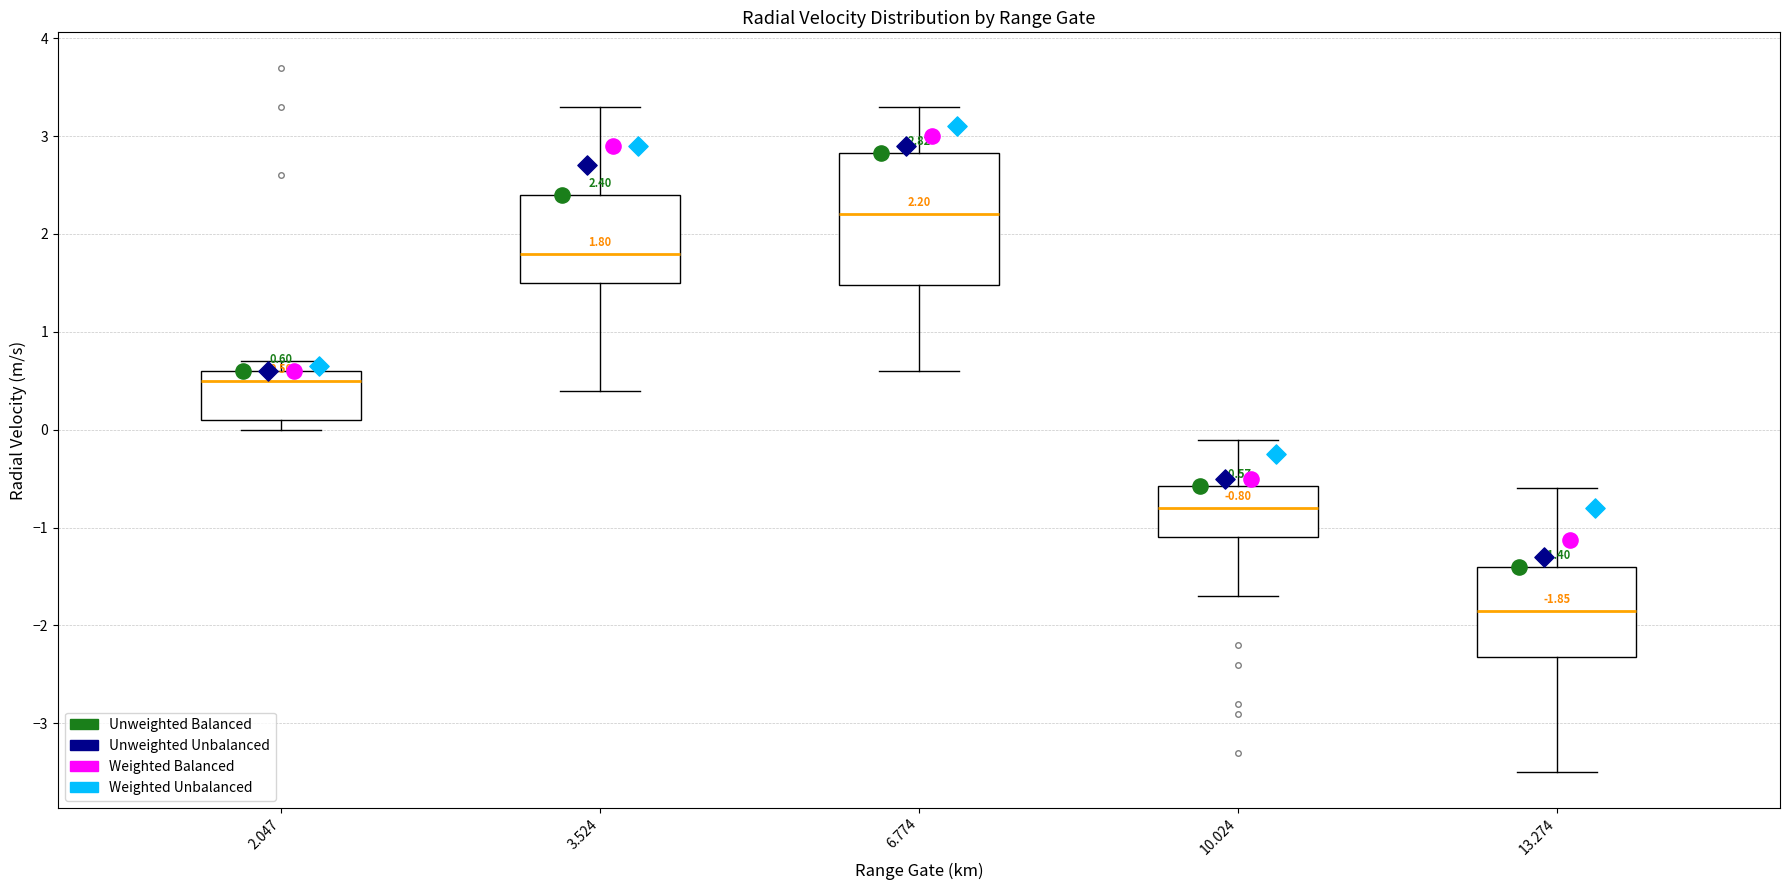

Comparing the boxes themselves (not the whiskers), which one is the tallest?

6.774